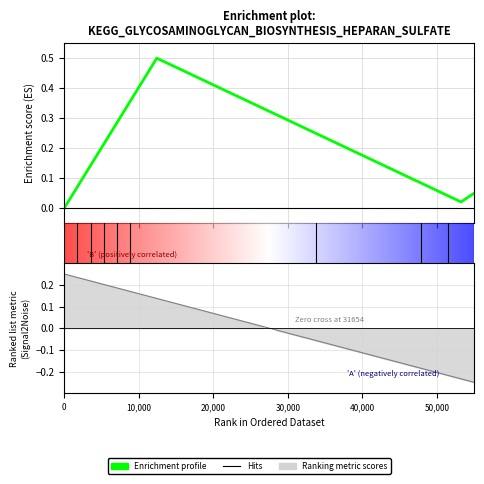

At which label is the value closest to 0?

16